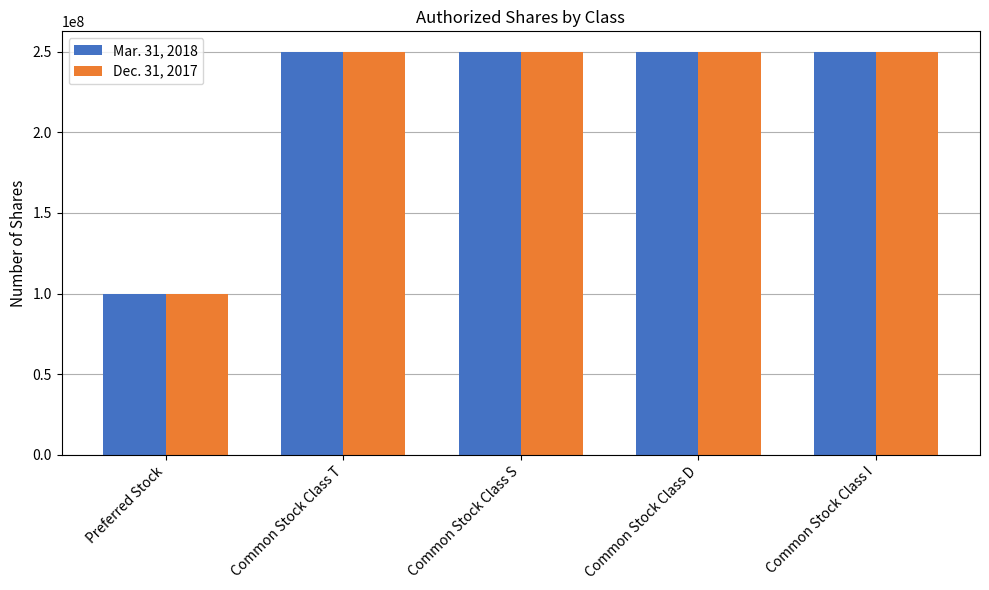

What is the label of the 2nd bar from the left?

Common Stock Class T